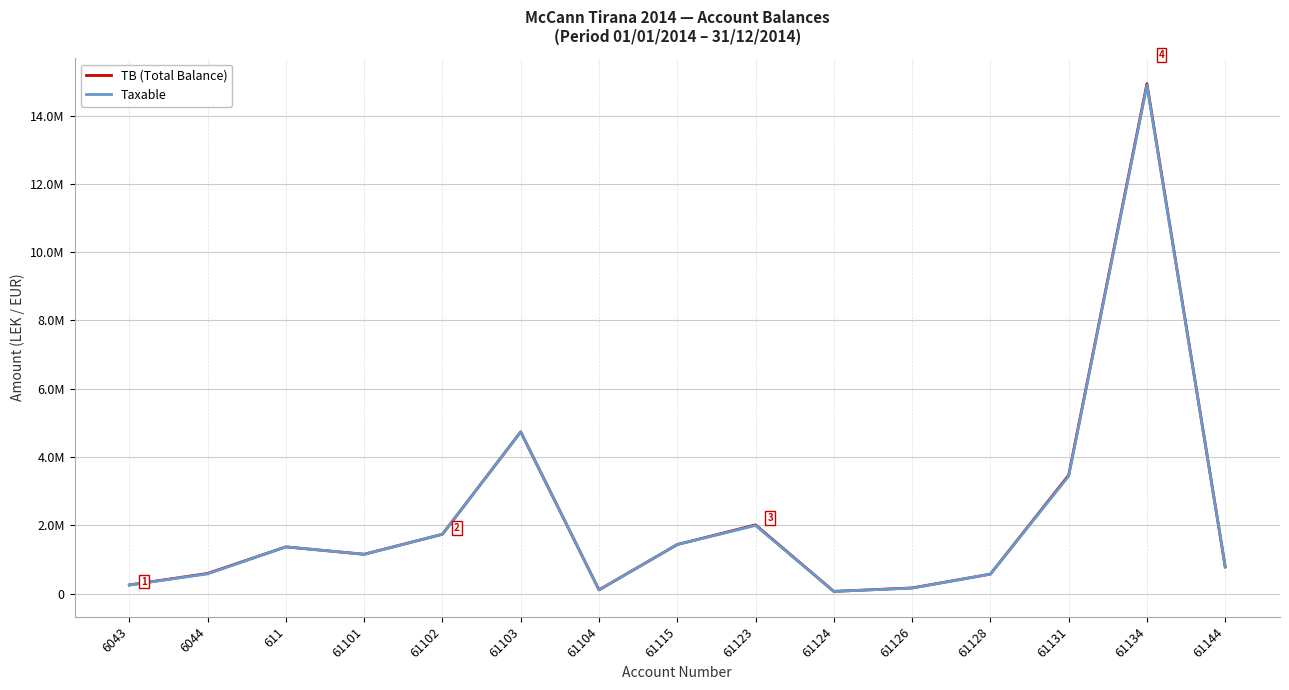

Where does the Taxable series first go above 1149043?

611